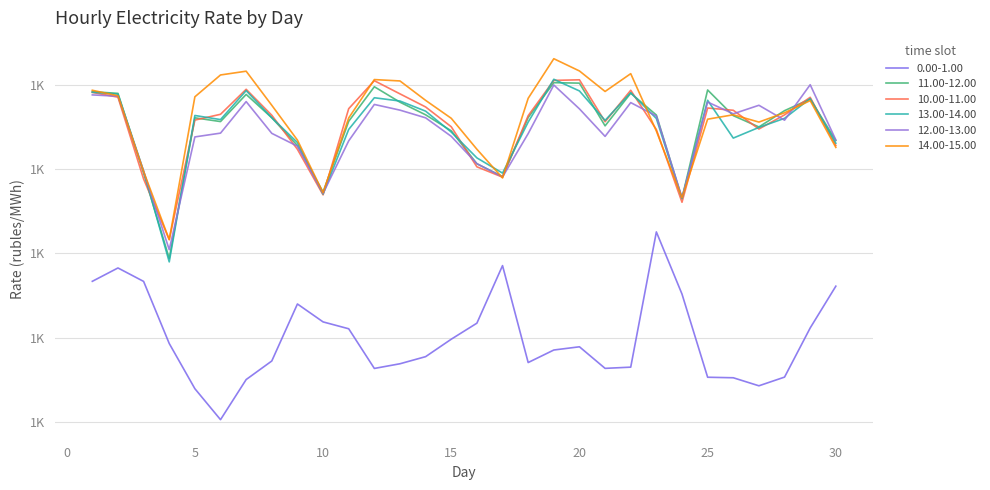

List the series in order of their peak value, highest first.

14.00-15.00, 13.00-14.00, 10.00-11.00, 11.00-12.00, 12.00-13.00, 0.00-1.00